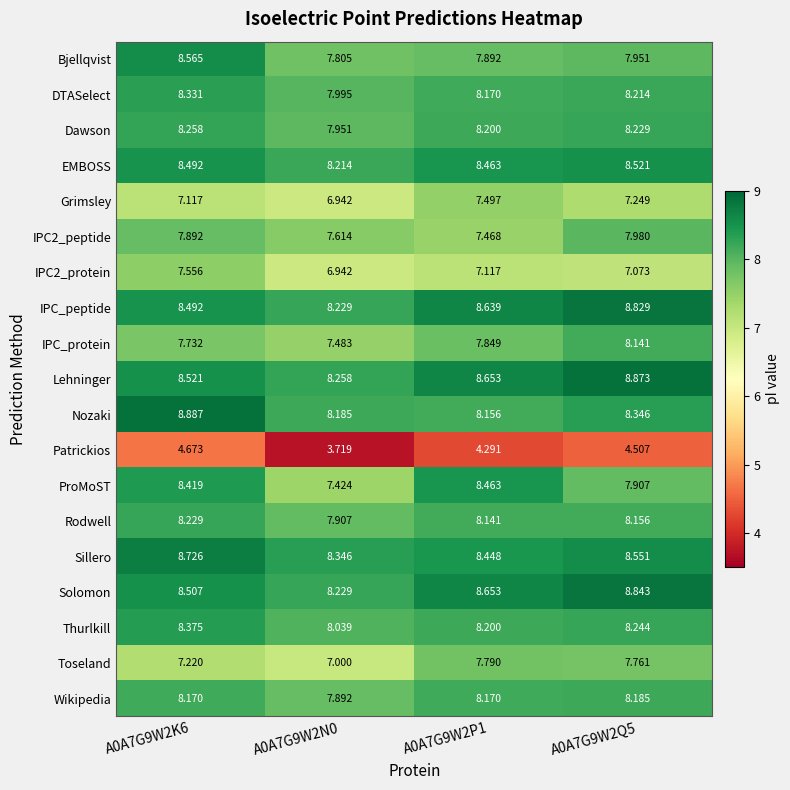

Which category has the highest value across all series?

A0A7G9W2K6